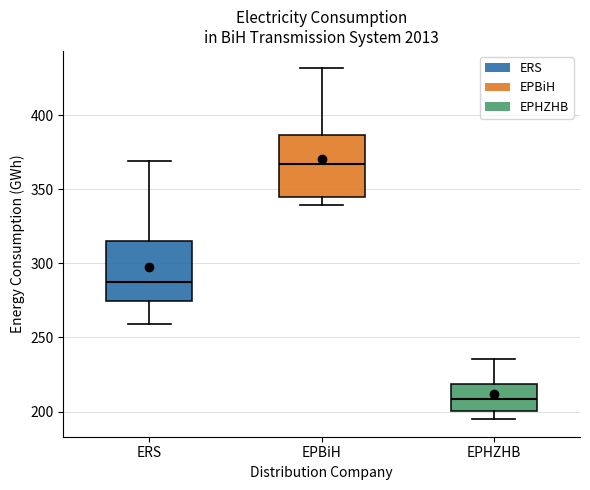

Reading left to right, transcribe this box plot: for each box, give where its median line is, the range the box spans, and where its two whiskers end, as read against the y-axis. The values are not printed on the chart, so give them approximately, as read against the axis.

ERS: median 285, box 275 to 315, whiskers 260 to 370
EPBiH: median 365, box 345 to 385, whiskers 340 to 430
EPHZHB: median 210, box 200 to 220, whiskers 195 to 235